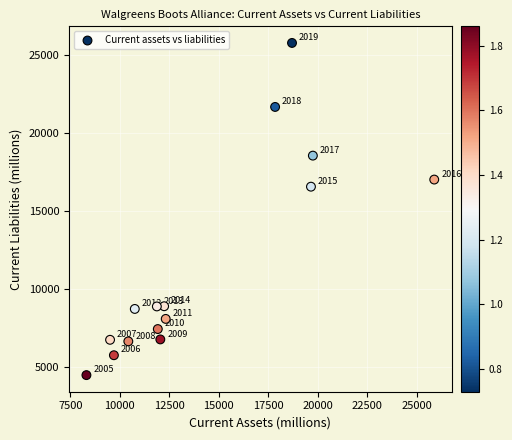

What Y value in the scatter plot is closest to 15125?

16557